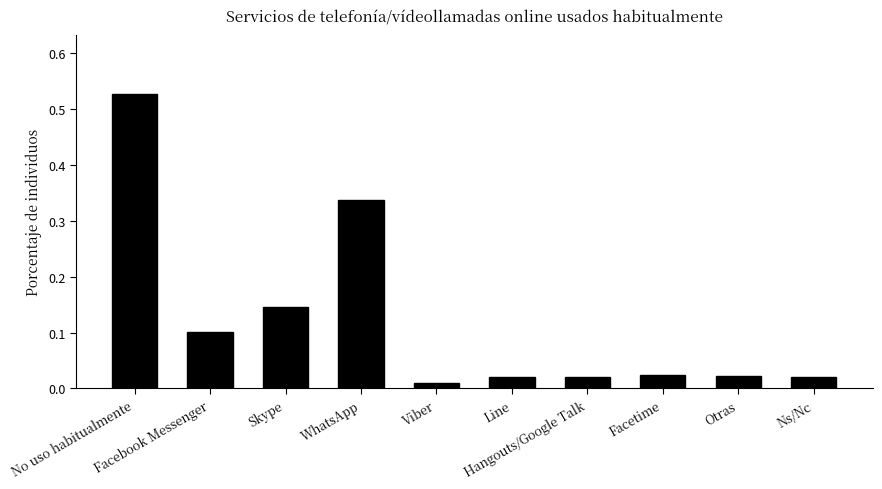

What position from the right is Viber?

6